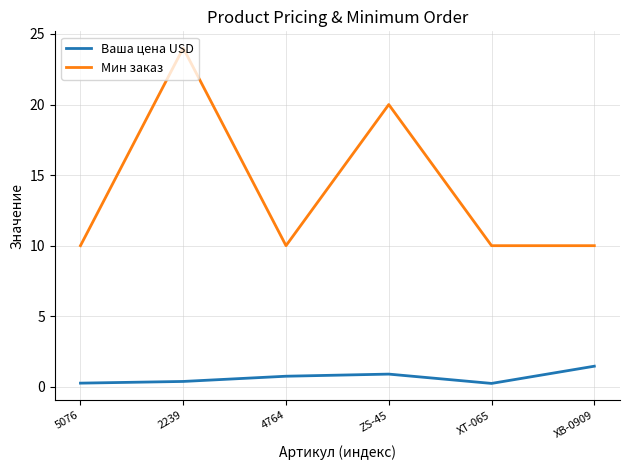

What position from the right is 4764?

4